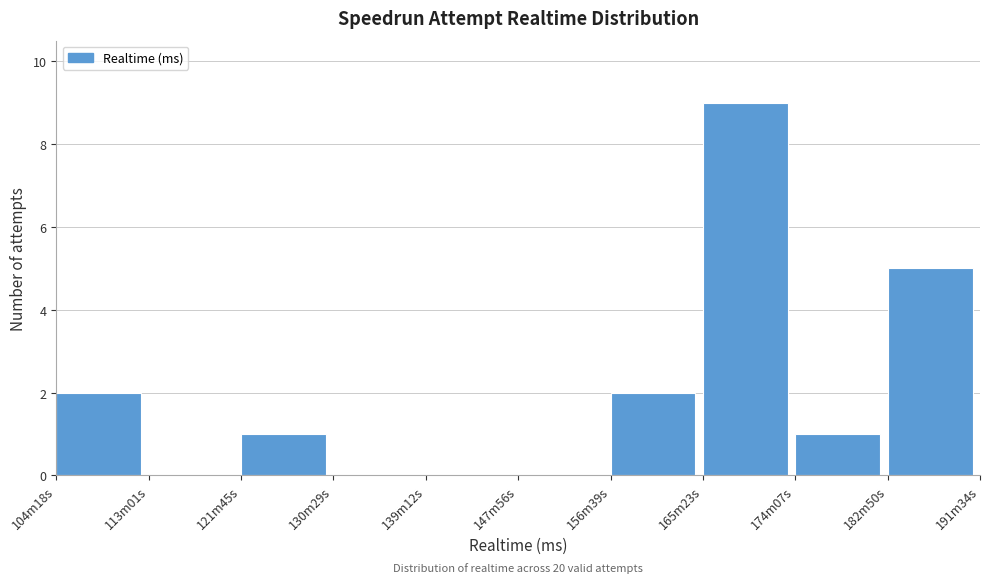

Reading right to left, transcribe all the data shown in this chart.

182m50s=5	174m07s=1	165m23s=9	156m39s=2	147m56s=0	139m12s=0	130m29s=0	121m45s=1	113m01s=0	104m18s=2